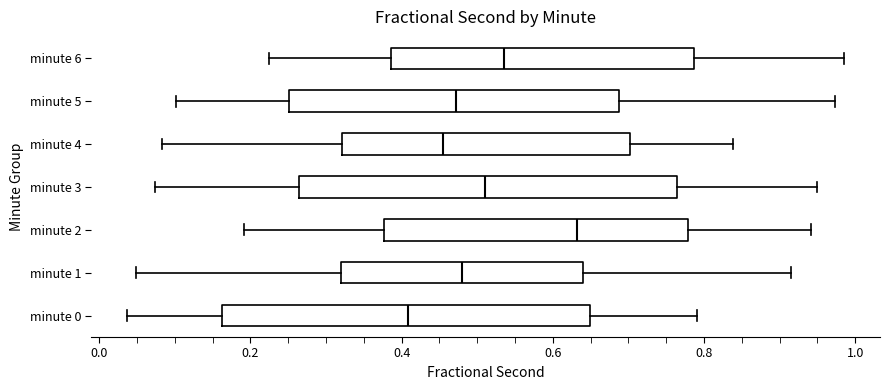

Which box's median line is the furthest to the right?

minute 2